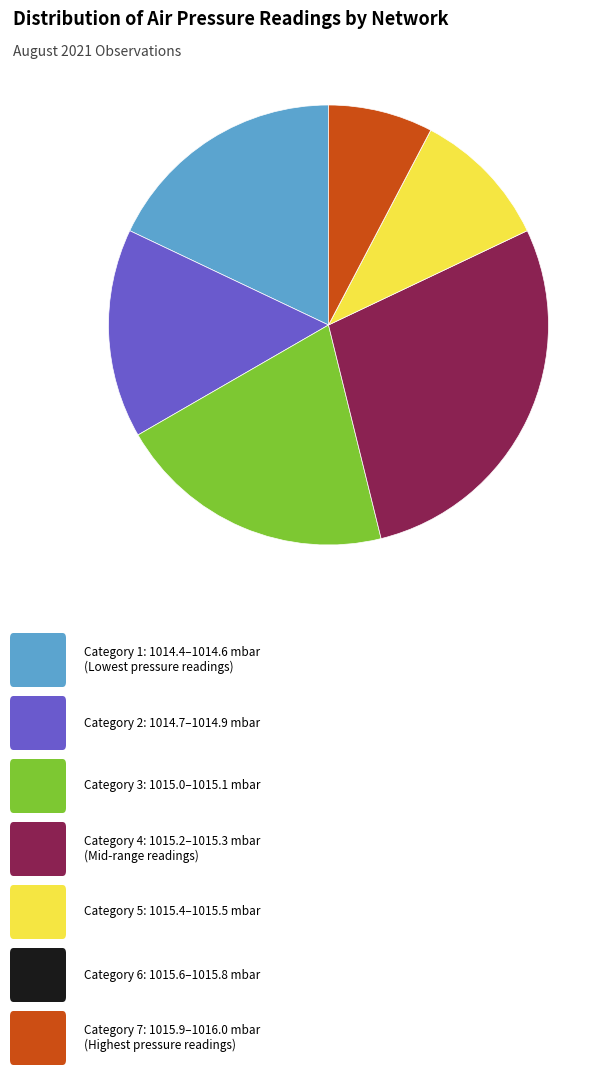

Is there any slice that represents more than half of the pie?

No